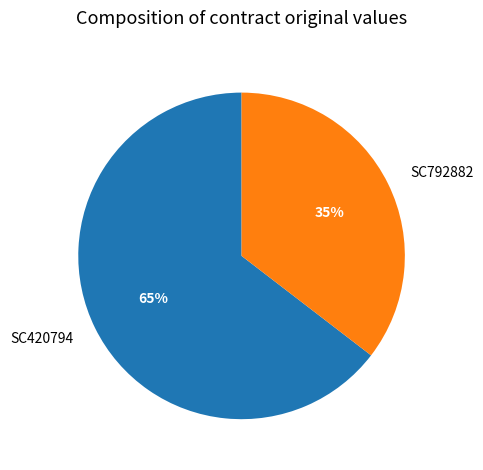

Between SC792882 and SC420794, which is larger?

SC420794